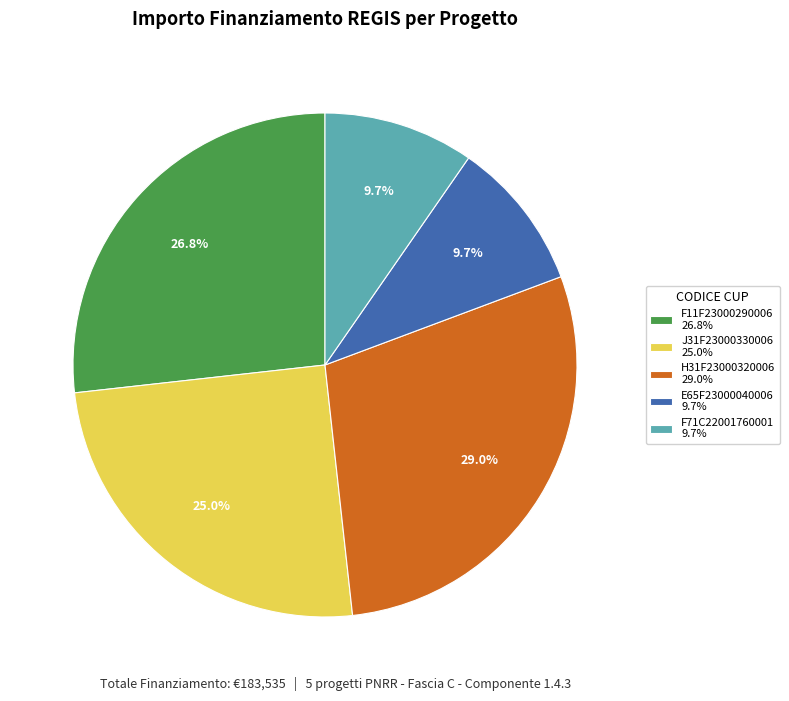

Do F71C22001760001 9.7% and J31F23000330006 25.0% together represent more than half of the pie?

No